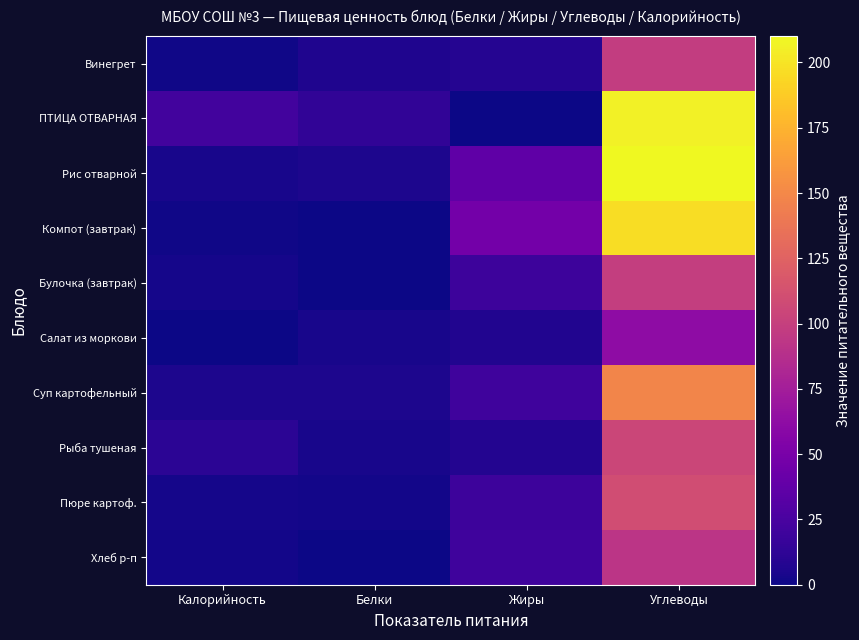

Reading left to right, extract all data points from this chart.

Винегрет: Калорийность=1.6	Белки=6.2	Жиры=8.9	Углеводы=97.9
ПТИЦА ОТВАРНАЯ: Калорийность=21.7	Белки=13.3	Жиры=0.0	Углеводы=206.7
Рис отварной: Калорийность=3.7	Белки=5.4	Жиры=36.7	Углеводы=210.1
Компот (завтрак): Калорийность=1.2	Белки=0.3	Жиры=47.3	Углеводы=196.4
Булочка (завтрак): Калорийность=3.2	Белки=0.4	Жиры=19.3	Углеводы=98.5
Салат из моркови: Калорийность=0.7	Белки=3.6	Жиры=6.7	Углеводы=62.3
Суп картофельный: Калорийность=5.5	Белки=5.3	Жиры=20.0	Углеводы=148.2
Рыба тушеная: Калорийность=10.7	Белки=3.5	Жиры=7.5	Углеводы=104.3
Пюре картоф.: Калорийность=3.1	Белки=2.3	Жиры=19.1	Углеводы=109.7
Хлеб р-п: Калорийность=2.2	Белки=0.4	Жиры=19.8	Углеводы=92.0